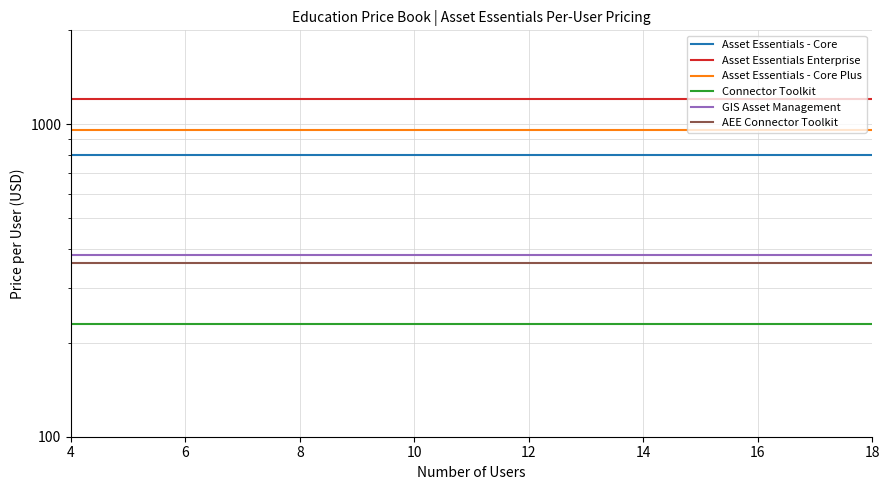

The Asset Essentials - Core Plus series shows 544 at 10. True or false?

False